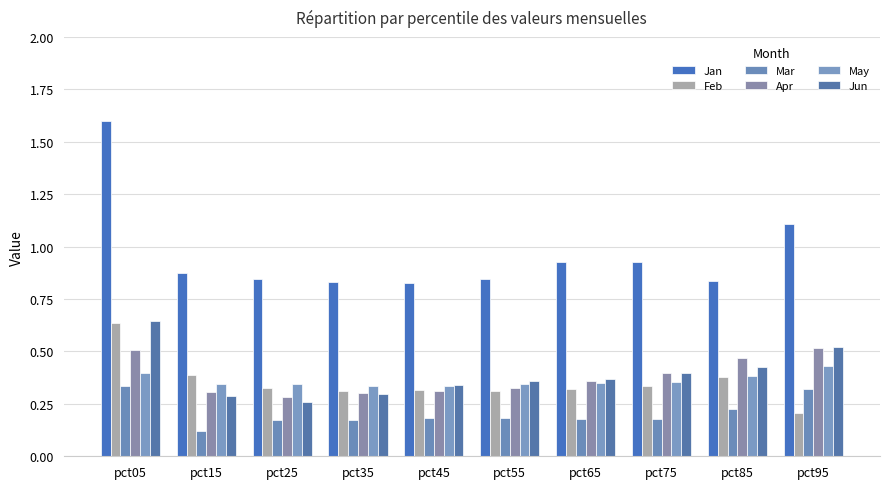

Reading right to left, extract all data points from this chart.

Jan: pct95=1.1	pct85=0.8	pct75=0.9	pct65=0.9	pct55=0.8	pct45=0.8	pct35=0.8	pct25=0.8	pct15=0.9	pct05=1.6
Feb: pct95=0.2	pct85=0.4	pct75=0.3	pct65=0.3	pct55=0.3	pct45=0.3	pct35=0.3	pct25=0.3	pct15=0.4	pct05=0.6
Mar: pct95=0.3	pct85=0.2	pct75=0.2	pct65=0.2	pct55=0.2	pct45=0.2	pct35=0.2	pct25=0.2	pct15=0.1	pct05=0.3
Apr: pct95=0.5	pct85=0.5	pct75=0.4	pct65=0.4	pct55=0.3	pct45=0.3	pct35=0.3	pct25=0.3	pct15=0.3	pct05=0.5
May: pct95=0.4	pct85=0.4	pct75=0.4	pct65=0.4	pct55=0.3	pct45=0.3	pct35=0.3	pct25=0.3	pct15=0.3	pct05=0.4
Jun: pct95=0.5	pct85=0.4	pct75=0.4	pct65=0.4	pct55=0.4	pct45=0.3	pct35=0.3	pct25=0.3	pct15=0.3	pct05=0.6